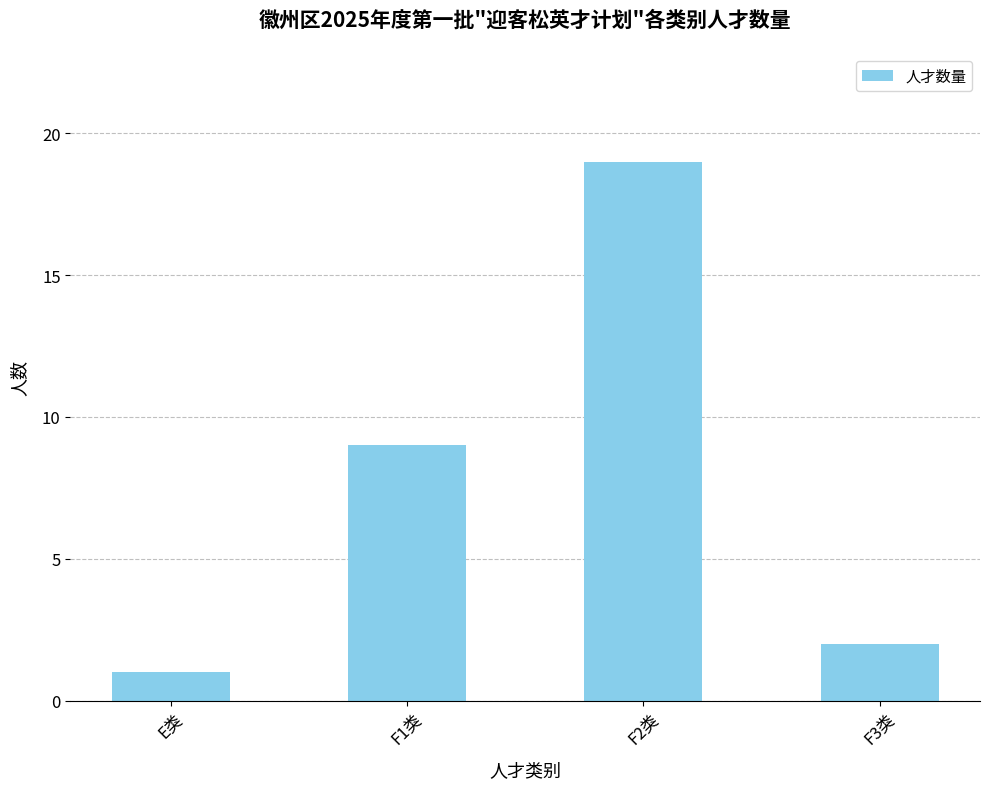

The chart shows a value of 1 at E类. True or false?

True